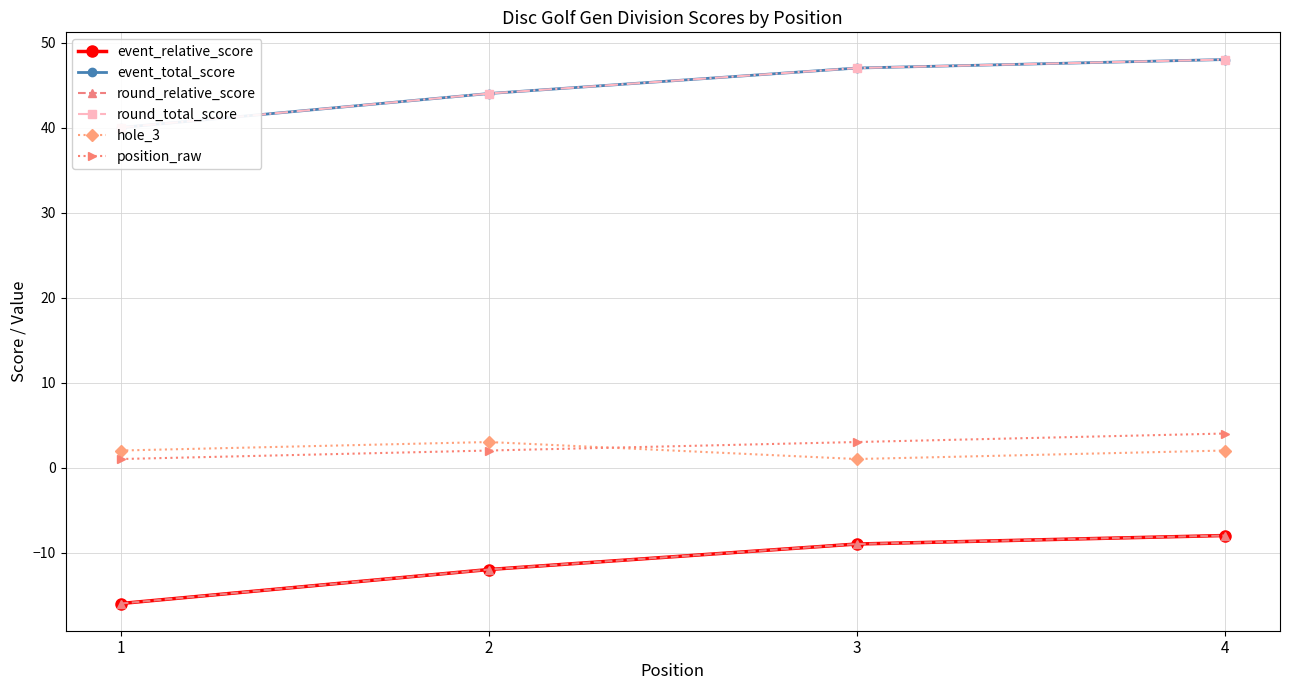

Is this an area chart (filled region under the line)?

No